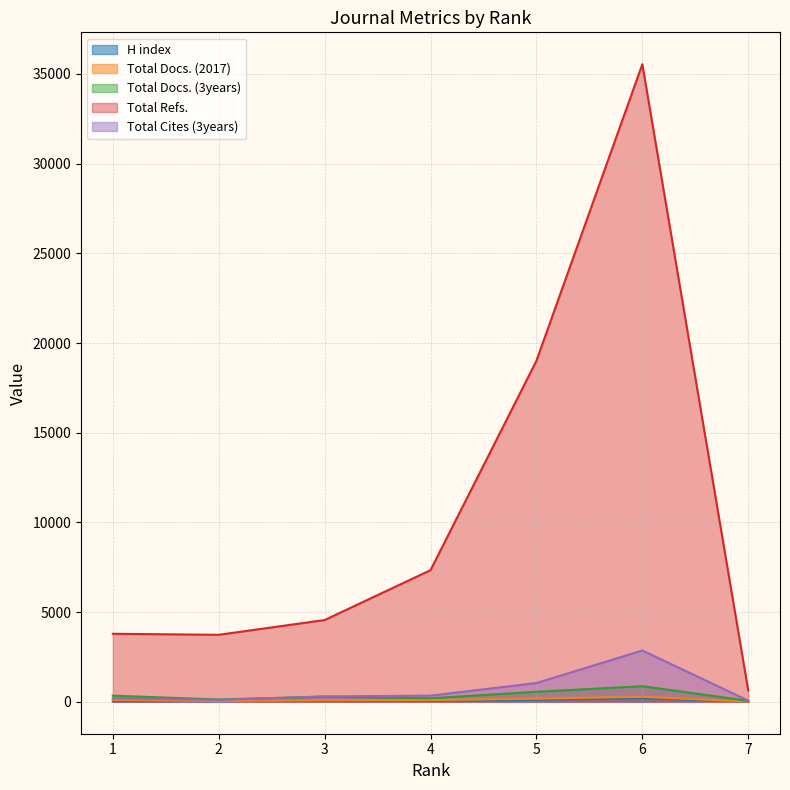

Where is Total Refs. nearest to the value 18087?

5